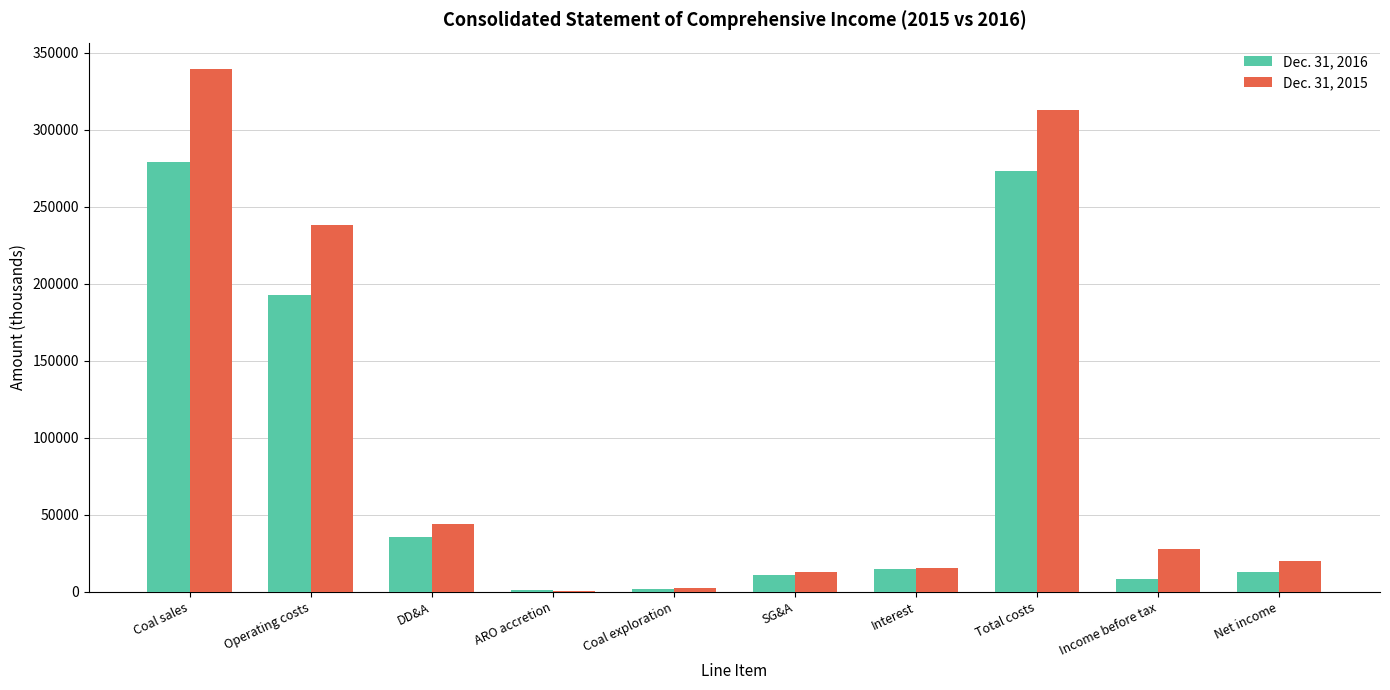

What is the spread (max minus min) of values at Coal sales?

60566